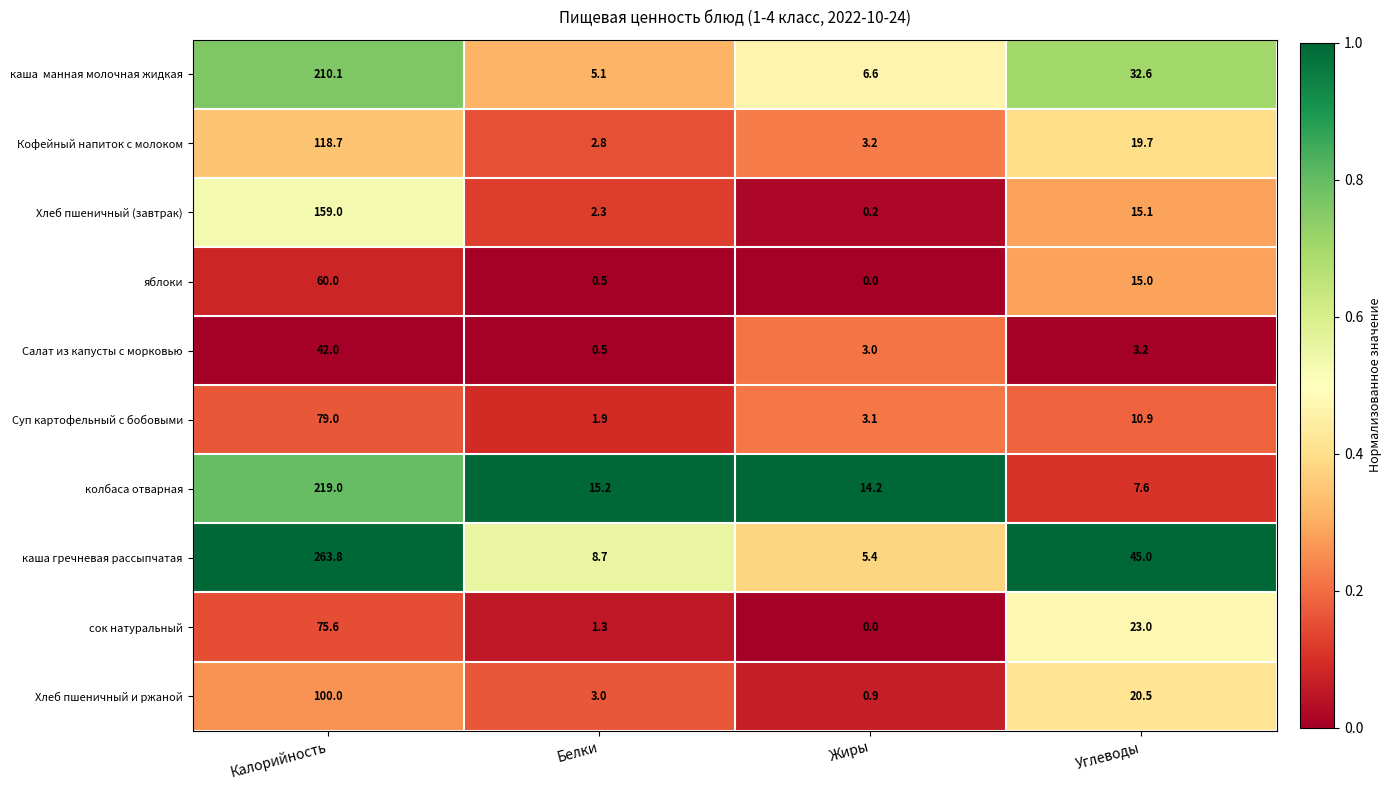

What is the difference between the Салат из капусты с морковью values at Калорийность and Жиры?

39.0